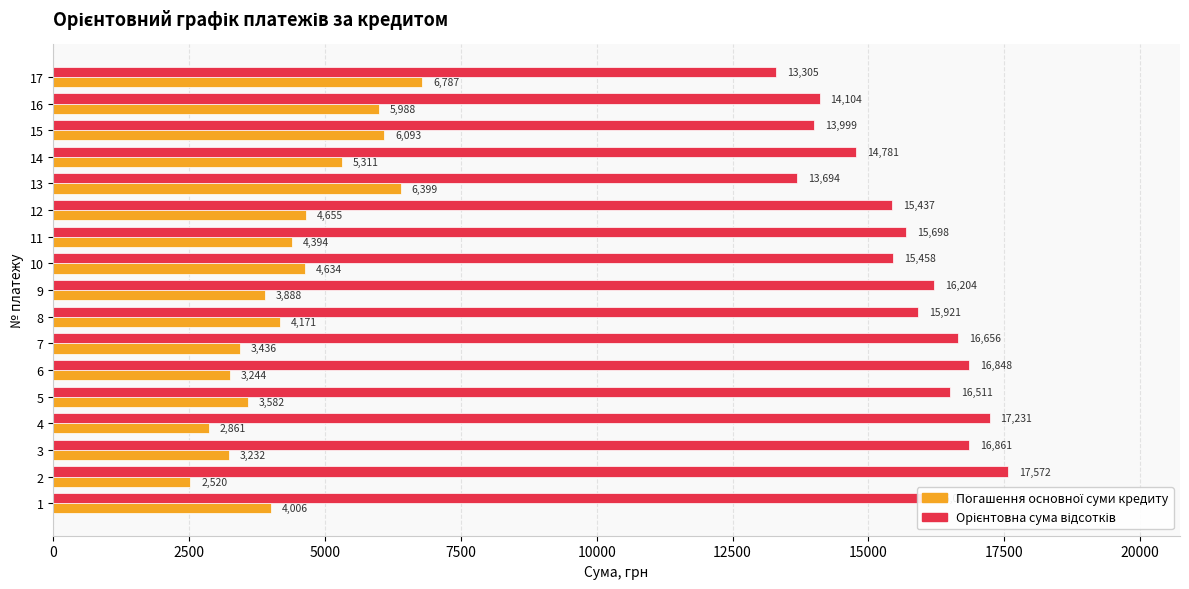

At how many categories does at least one series exceed 10796?

17